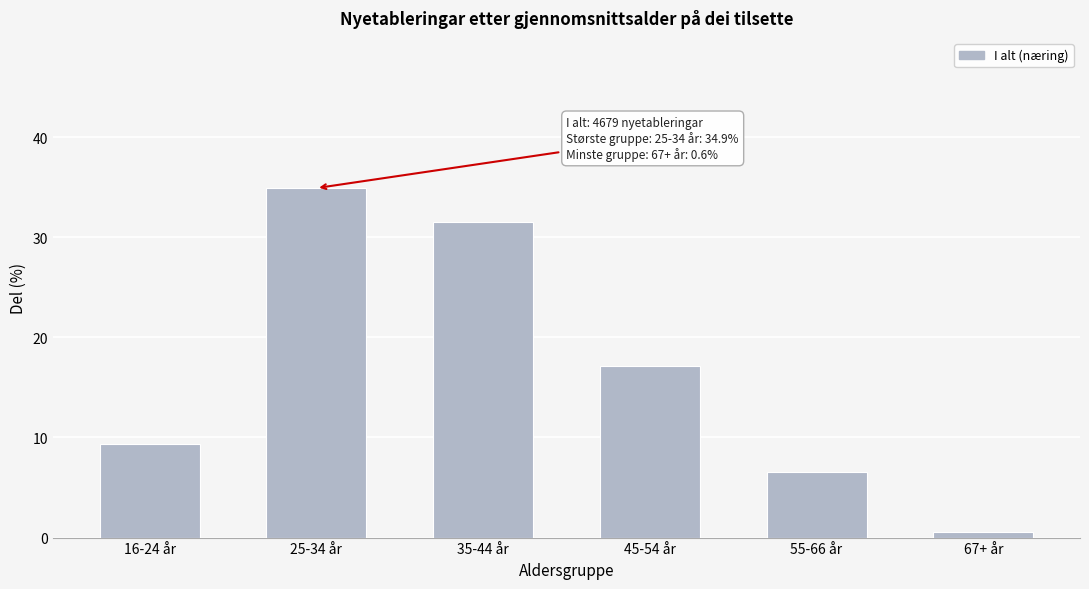

Reading left to right, extract all data points from this chart.

16-24 år=9.3	25-34 år=34.9	35-44 år=31.5	45-54 år=17.1	55-66 år=6.5	67+ år=0.6